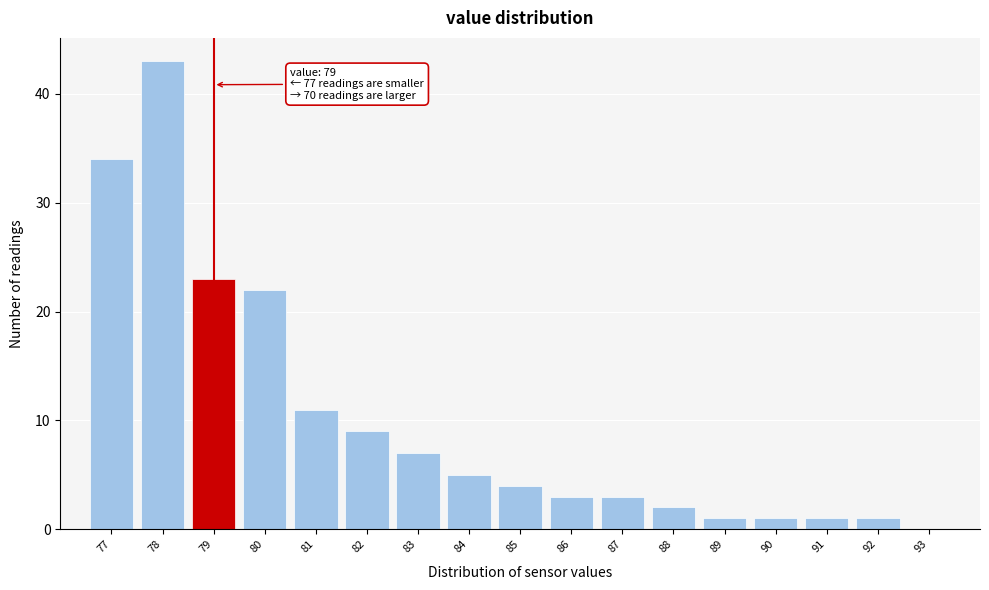

Reading left to right, list all the values displayed in this chart.

77=34	78=43	79=23	80=22	81=11	82=9	83=7	84=5	85=4	86=3	87=3	88=2	89=1	90=1	91=1	92=1	93=0